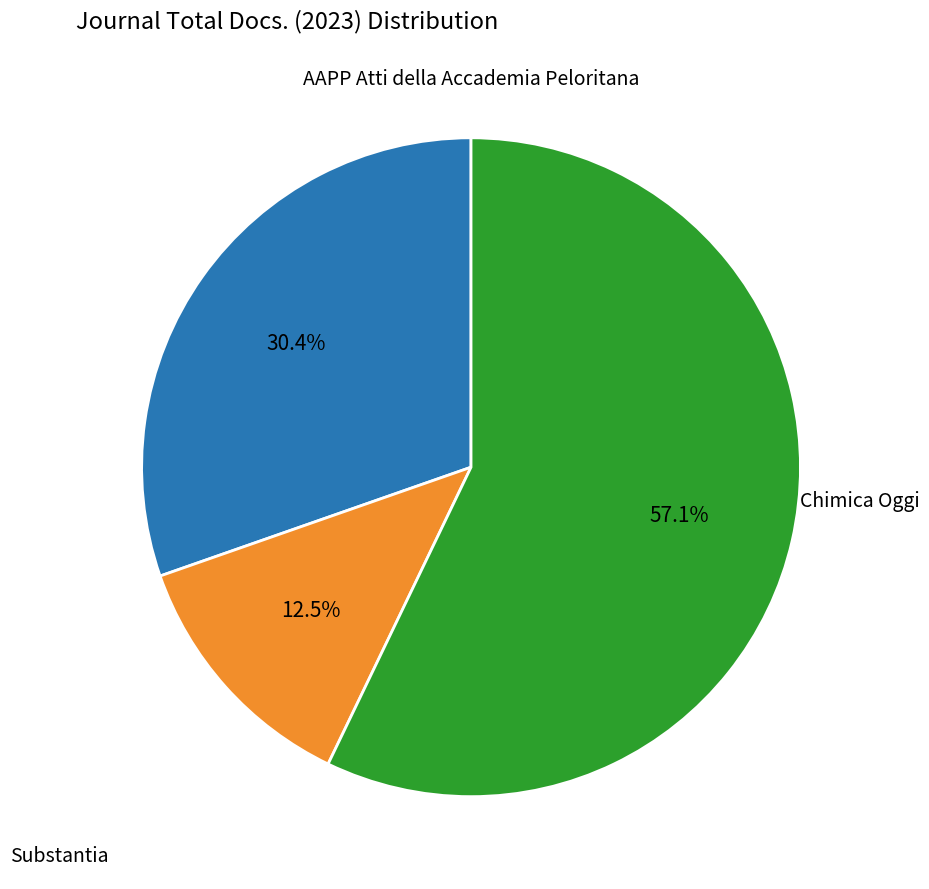

Rank the categories by value from highest to lowest.

Chimica Oggi, AAPP Atti della Accademia Peloritana, Substantia